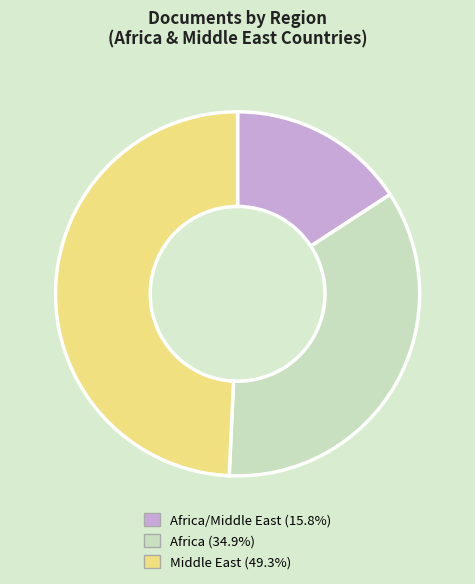

Do Africa (34.9%) and Middle East (49.3%) together represent more than half of the pie?

Yes